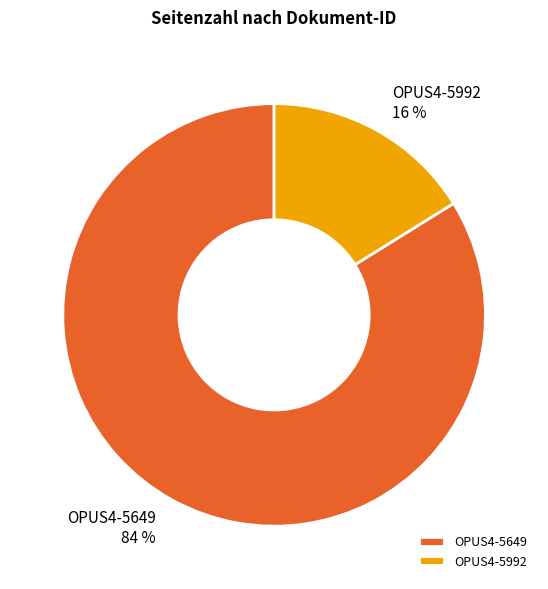

Rank the categories by value from highest to lowest.

OPUS4-5649, OPUS4-5992